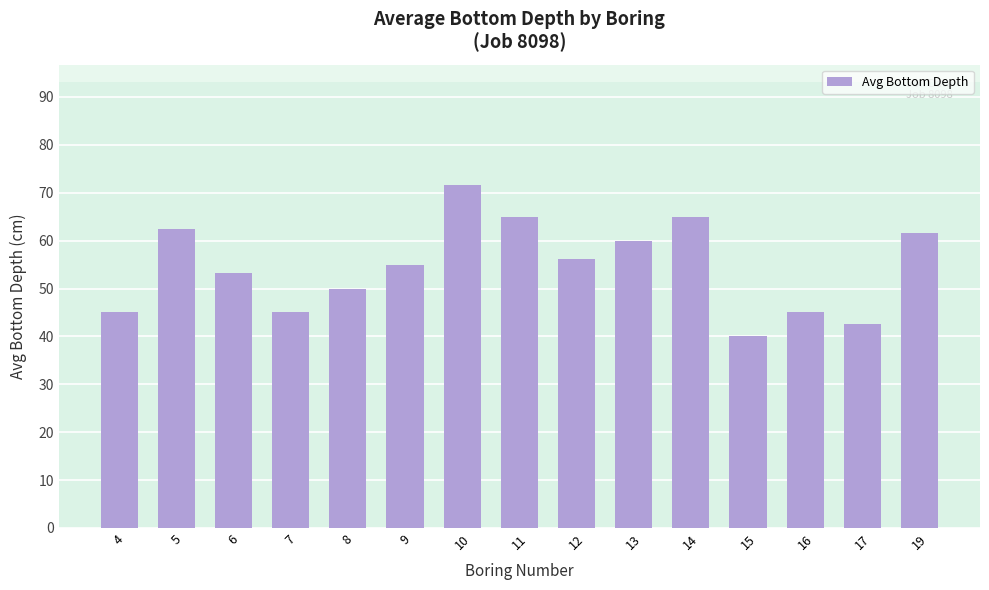

Is it true that the value at 14 is 21.6?

False